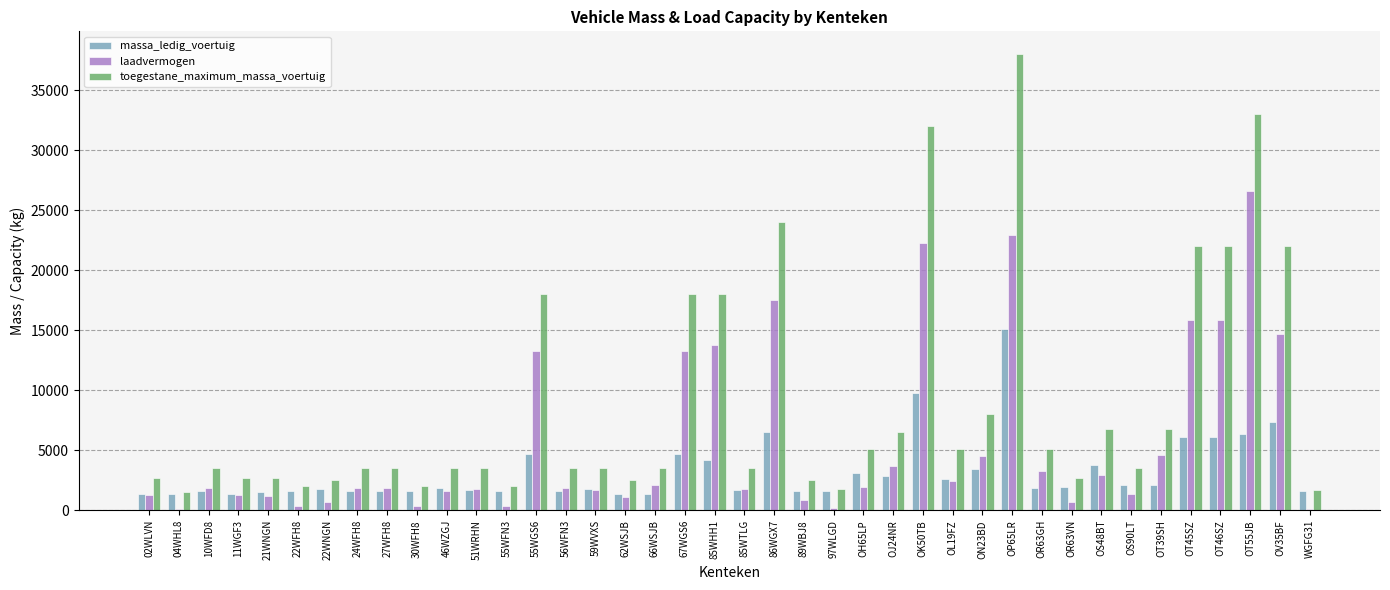

Which series changed the most between 51WRHN and ON23BD?

toegestane_maximum_massa_voertuig